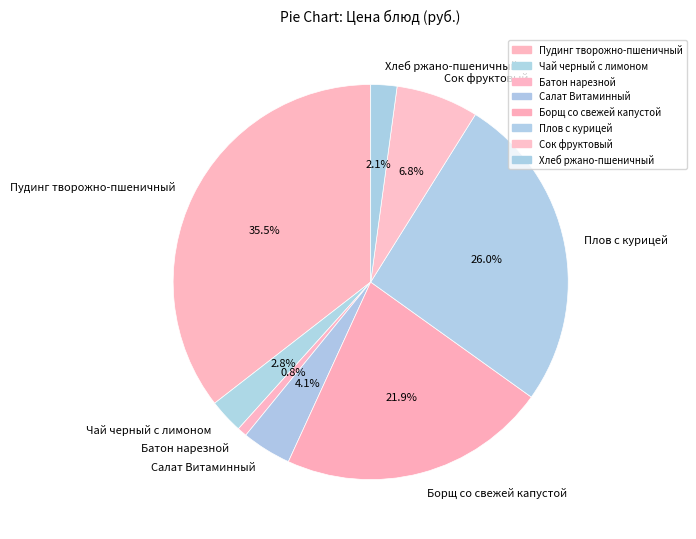

Which category has the smallest portion of the pie?

Батон нарезной